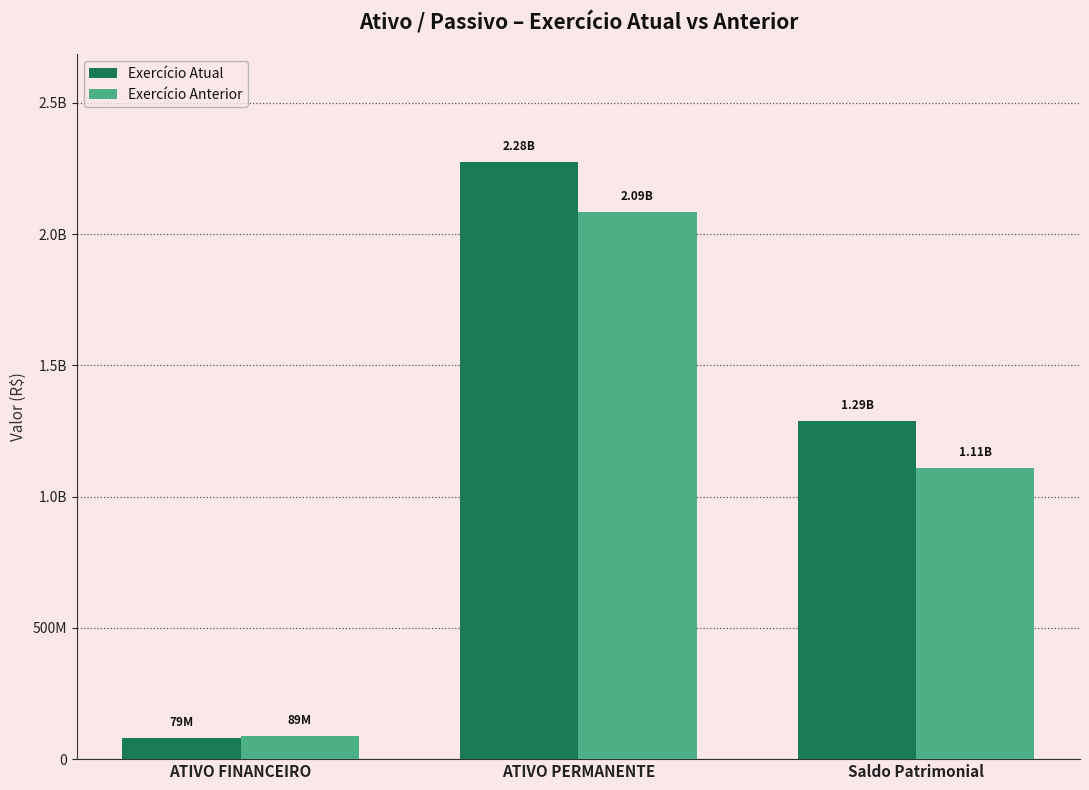

What is the difference between the maximum and second lowest values in the Exercício Atual series?

987180572.2